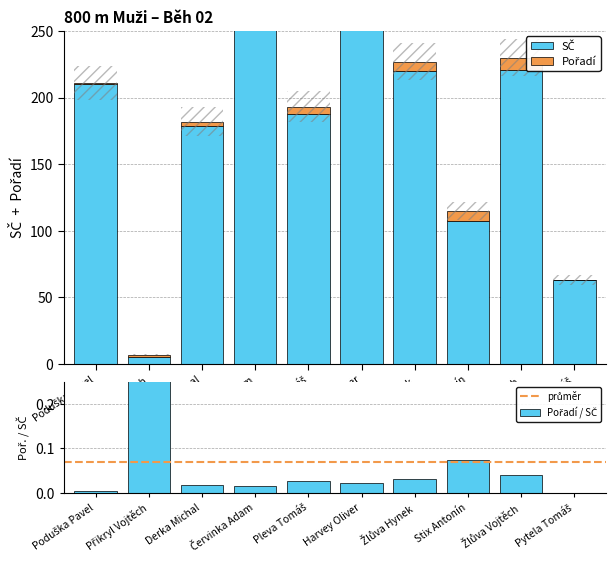

Reading right to left, what are all the values shown in this chart?

SČ: Pytela Tomáš=63	Žlůva Vojtěch=221	Stix Antonín=107	Žlůva Hynek=220	Harvey Oliver=262	Pleva Tomáš=188	Červinka Adam=264	Derka Michal=179	Přikryl Vojtěch=5	Poduška Pavel=210
Pořadí: Pytela Tomáš=0	Žlůva Vojtěch=9	Stix Antonín=8	Žlůva Hynek=7	Harvey Oliver=6	Pleva Tomáš=5	Červinka Adam=4	Derka Michal=3	Přikryl Vojtěch=2	Poduška Pavel=1